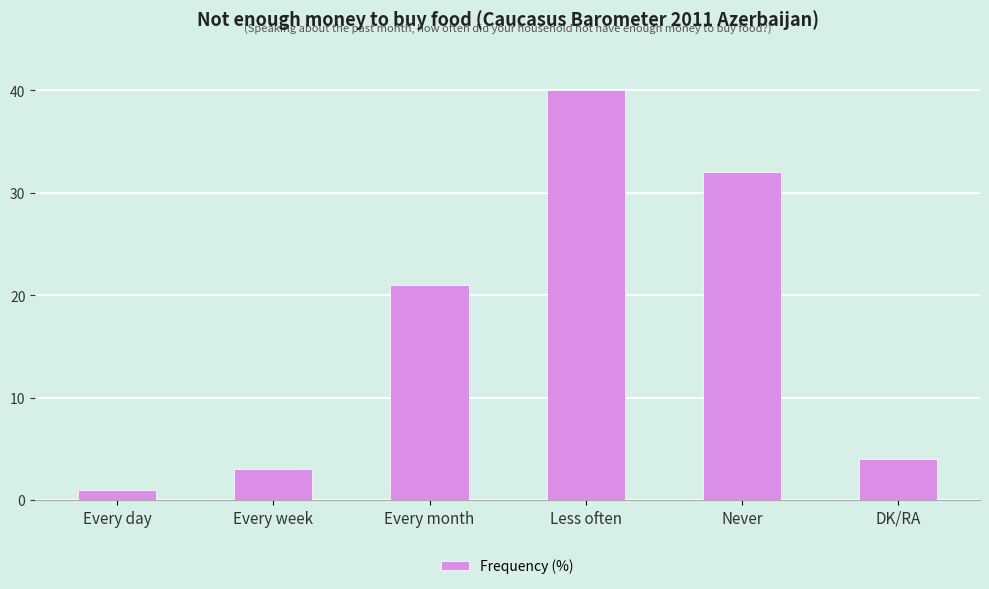

Count the number of categories in the chart.

6